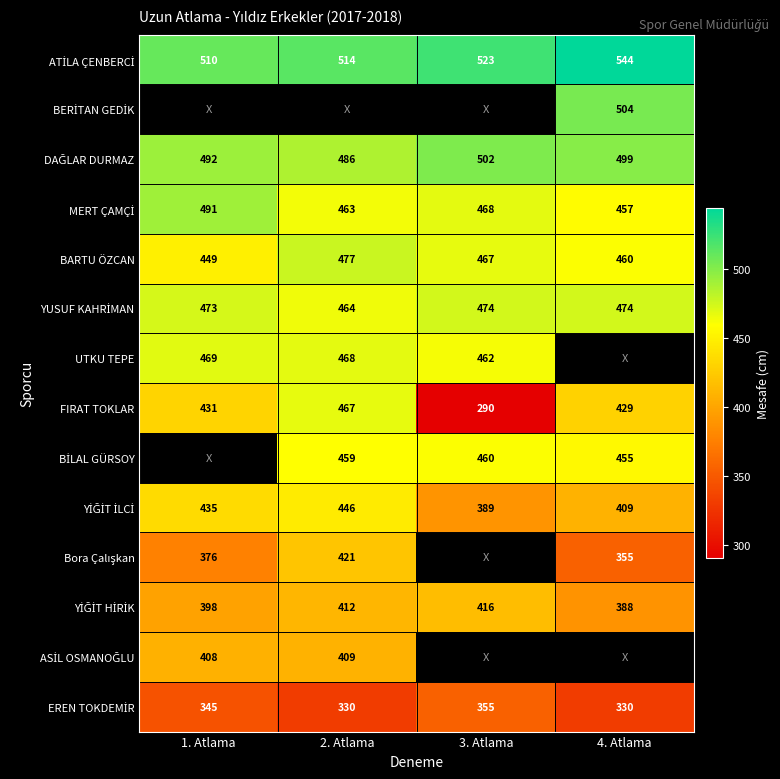

Which category has the highest value across all series?

4. Atlama